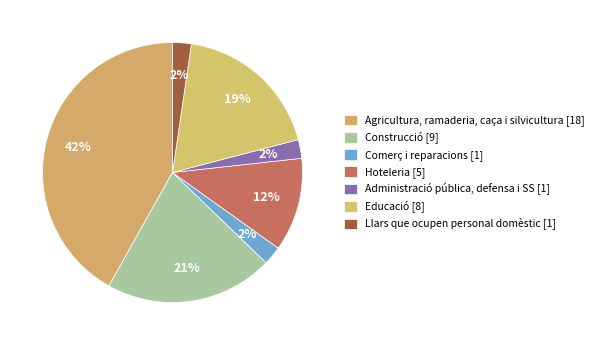

Count the number of slices in the pie.

7